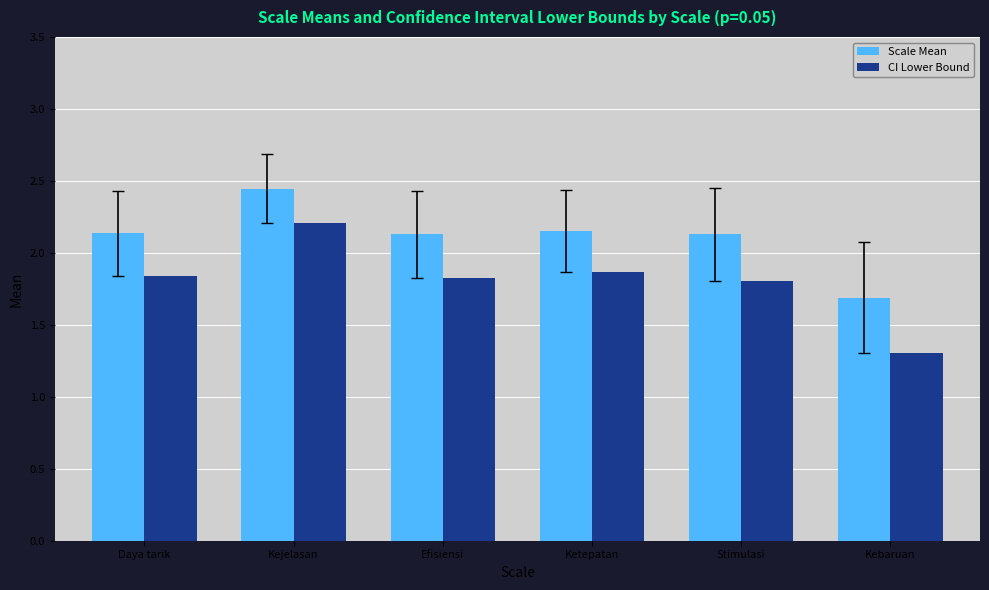

Does the chart contain stacked bars?

No